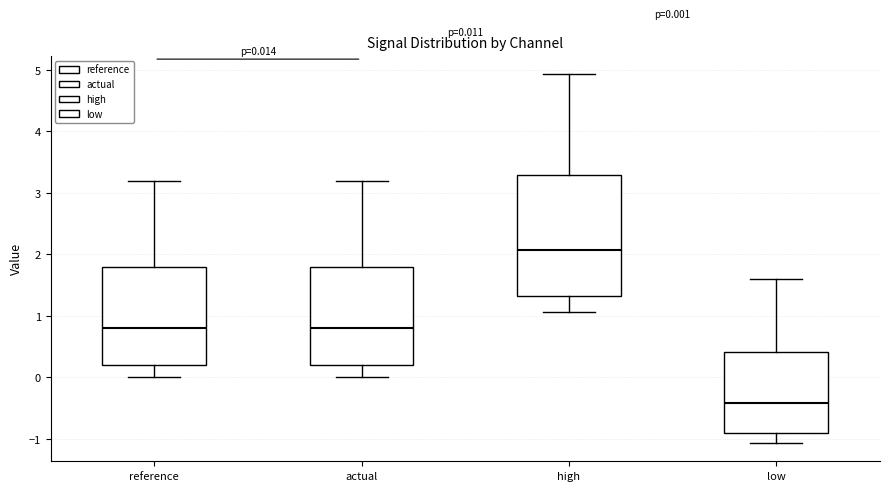

Which box is the tallest, from its lower edge to its upper edge?

high